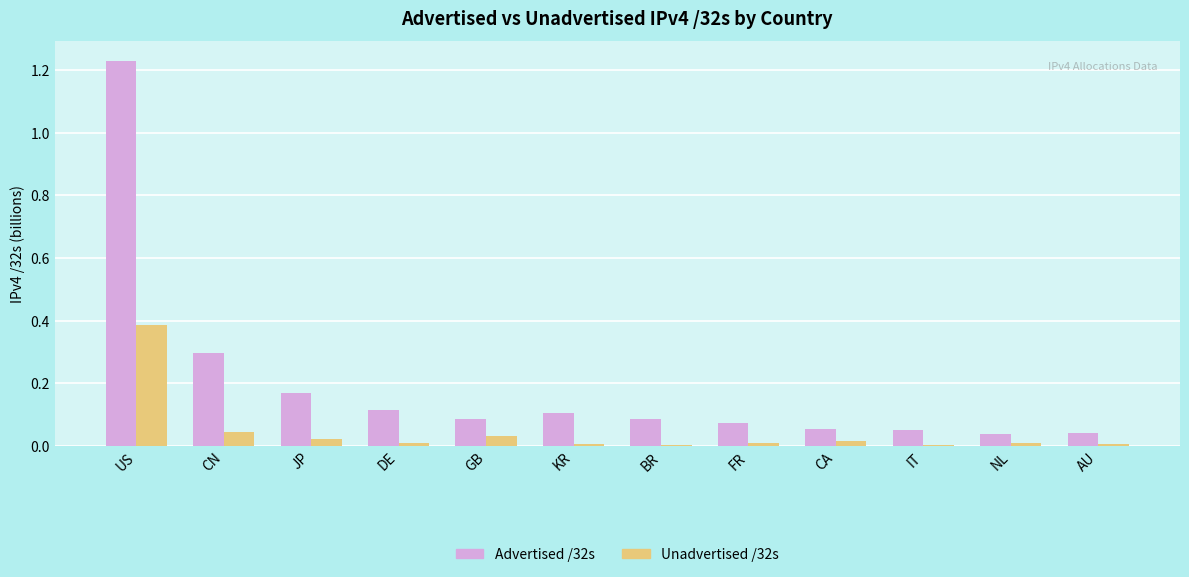

What is the sum of all Unadvertised /32s values?

0.5